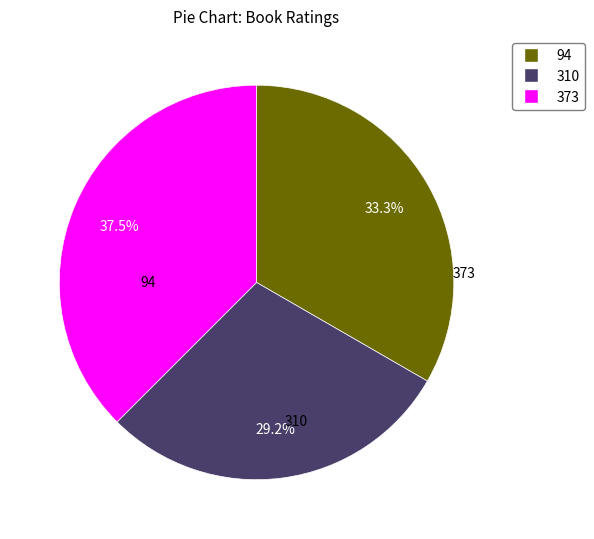

Is it true that 94 is 33% of the pie?

True